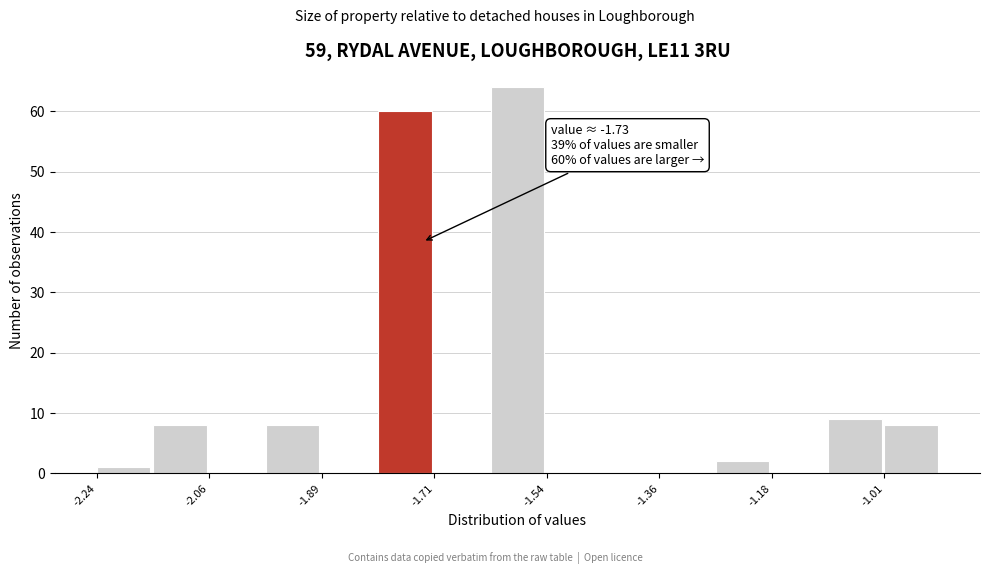

Which range on the x-axis has the tallest bar?

-1.624 to -1.536